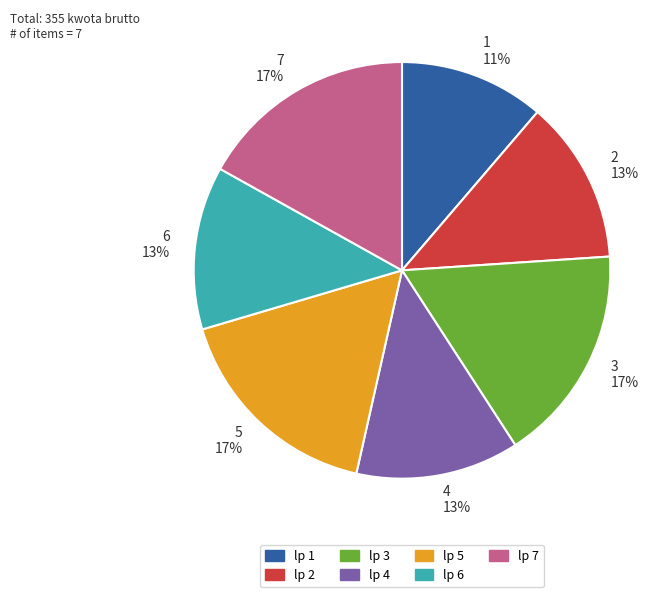

To the nearest percent, what percentage of the pie is 6?

13%